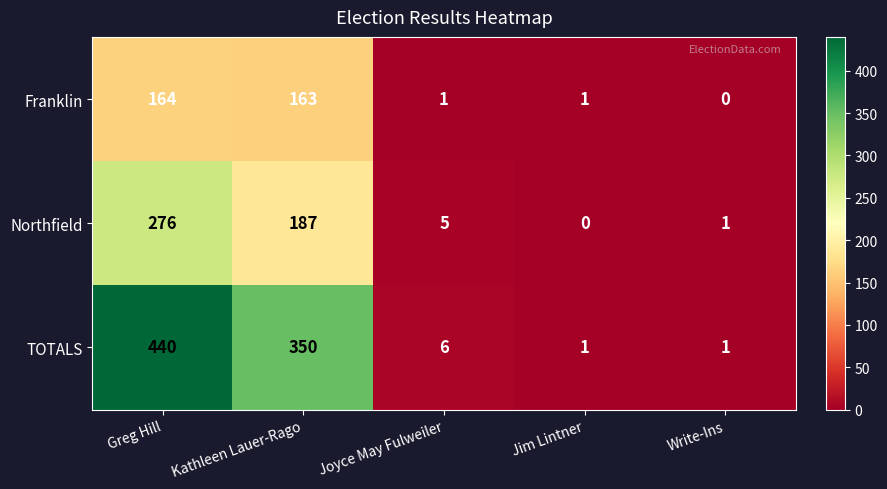

Count the number of categories in the chart.

5